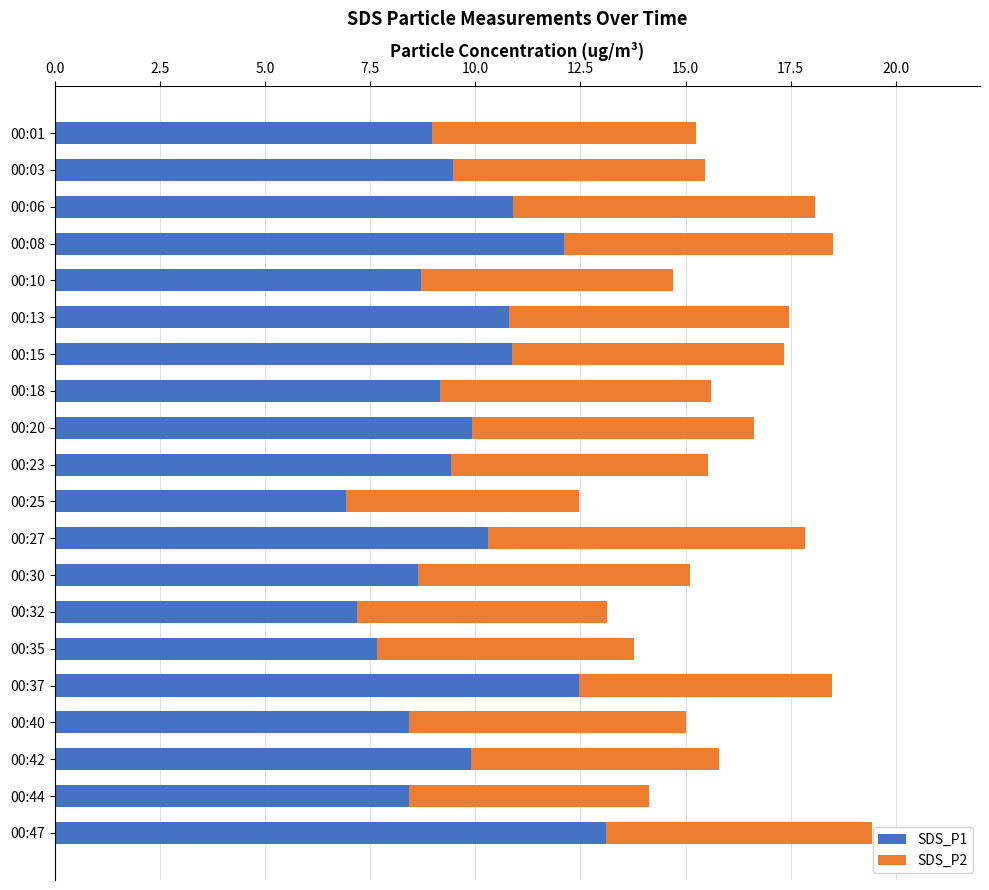

The value of SDS_P1 at 00:15 is 15.7. True or false?

False